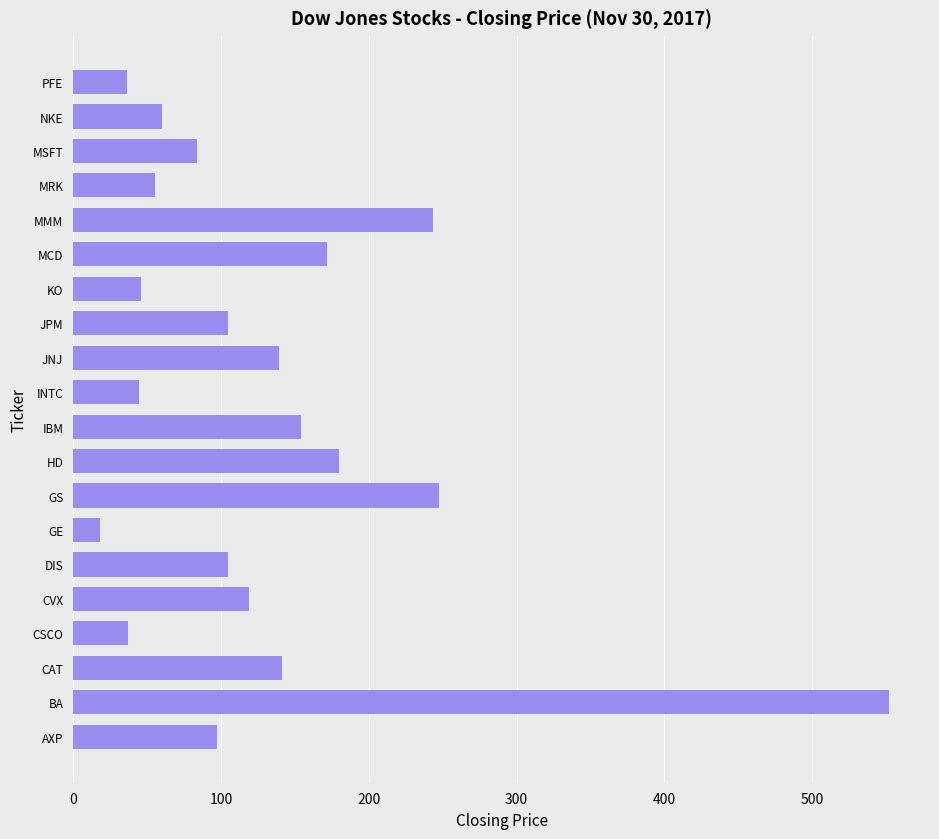

At which label is the value closest to 285?

GS